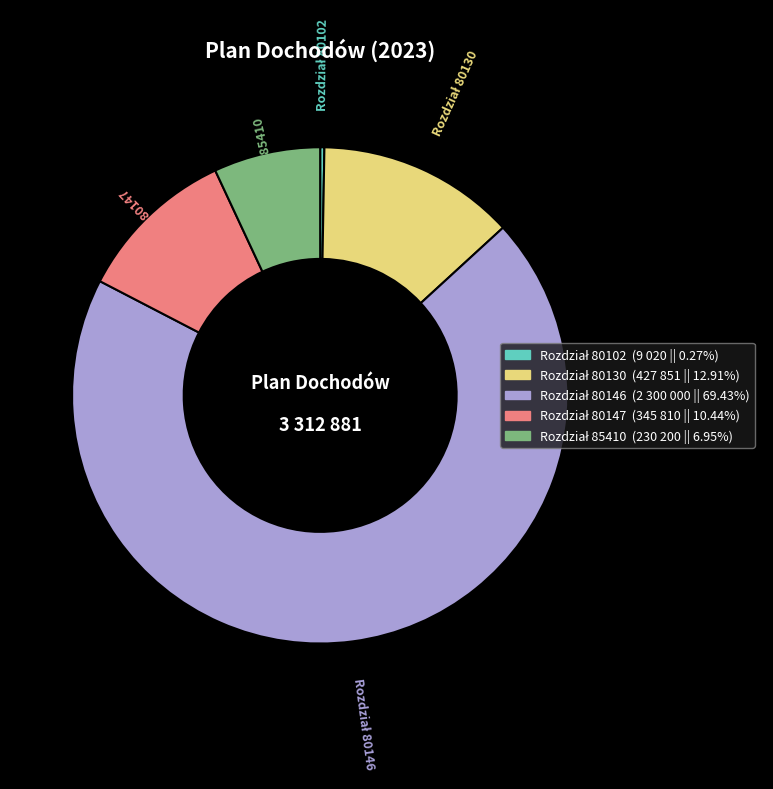

Is there any slice that represents more than half of the pie?

Yes